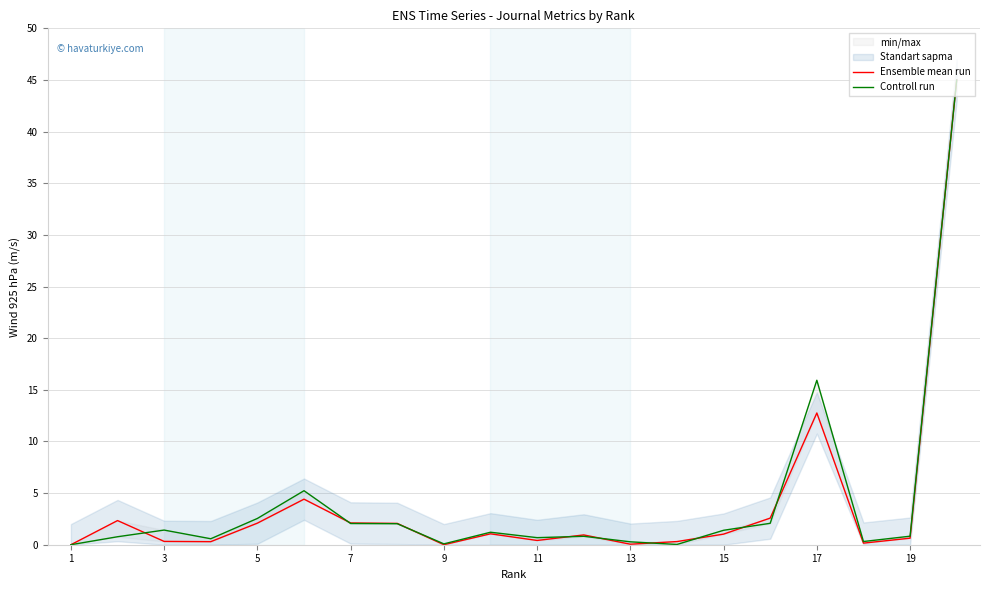

What is the sum of all Controll run values?

83.3